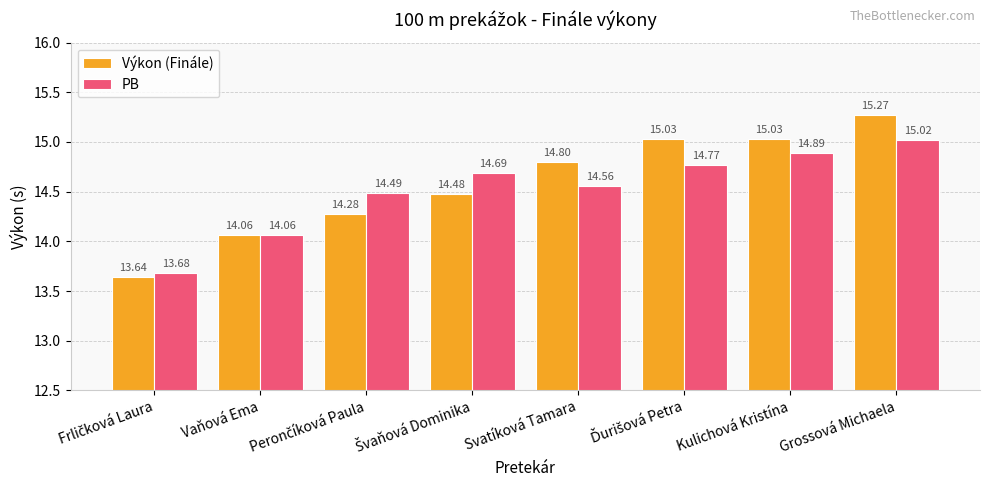

List the series in order of their peak value, lowest first.

PB, Výkon (Finále)